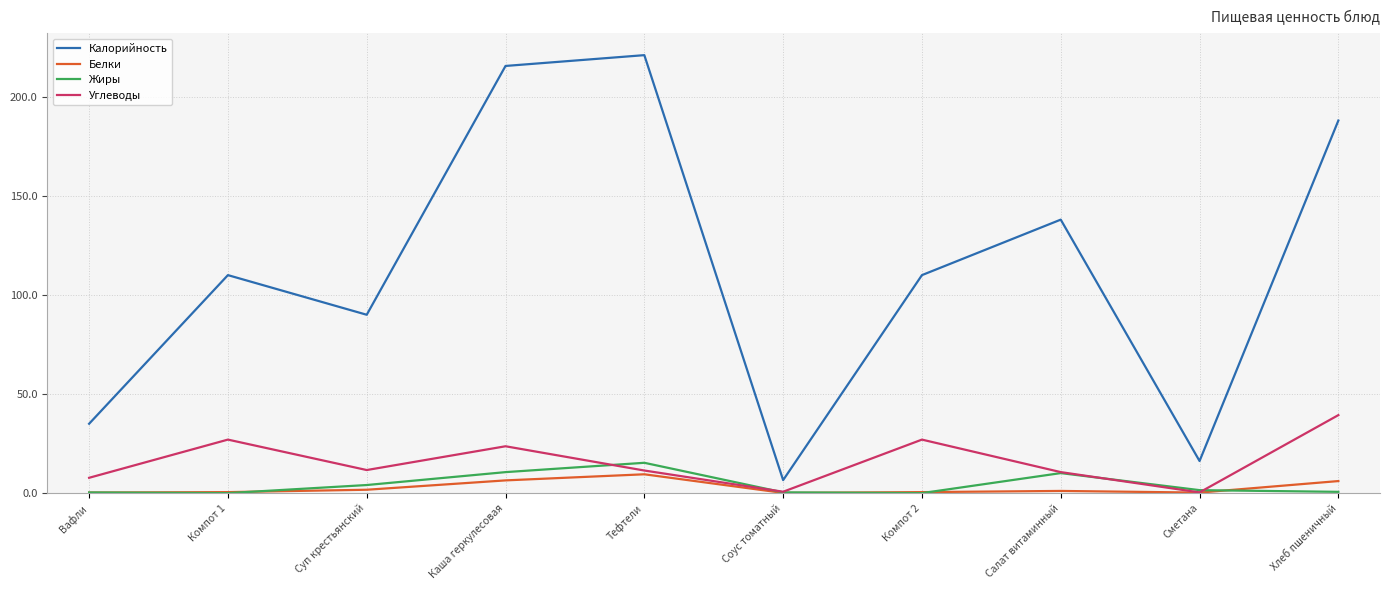

The value of Калорийность at Вафли is 21.9. True or false?

False